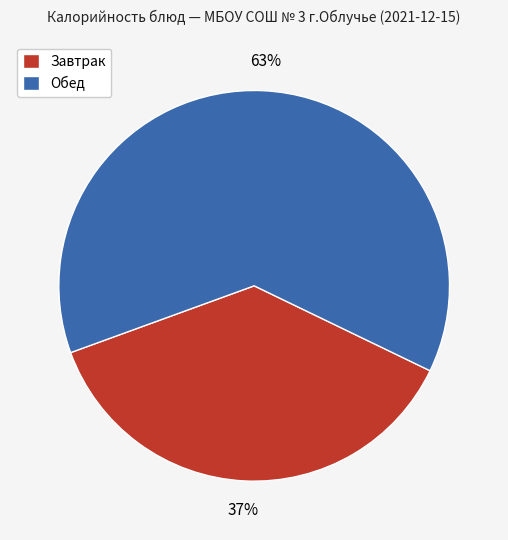

To the nearest percent, what portion does Завтрак represent?

37%